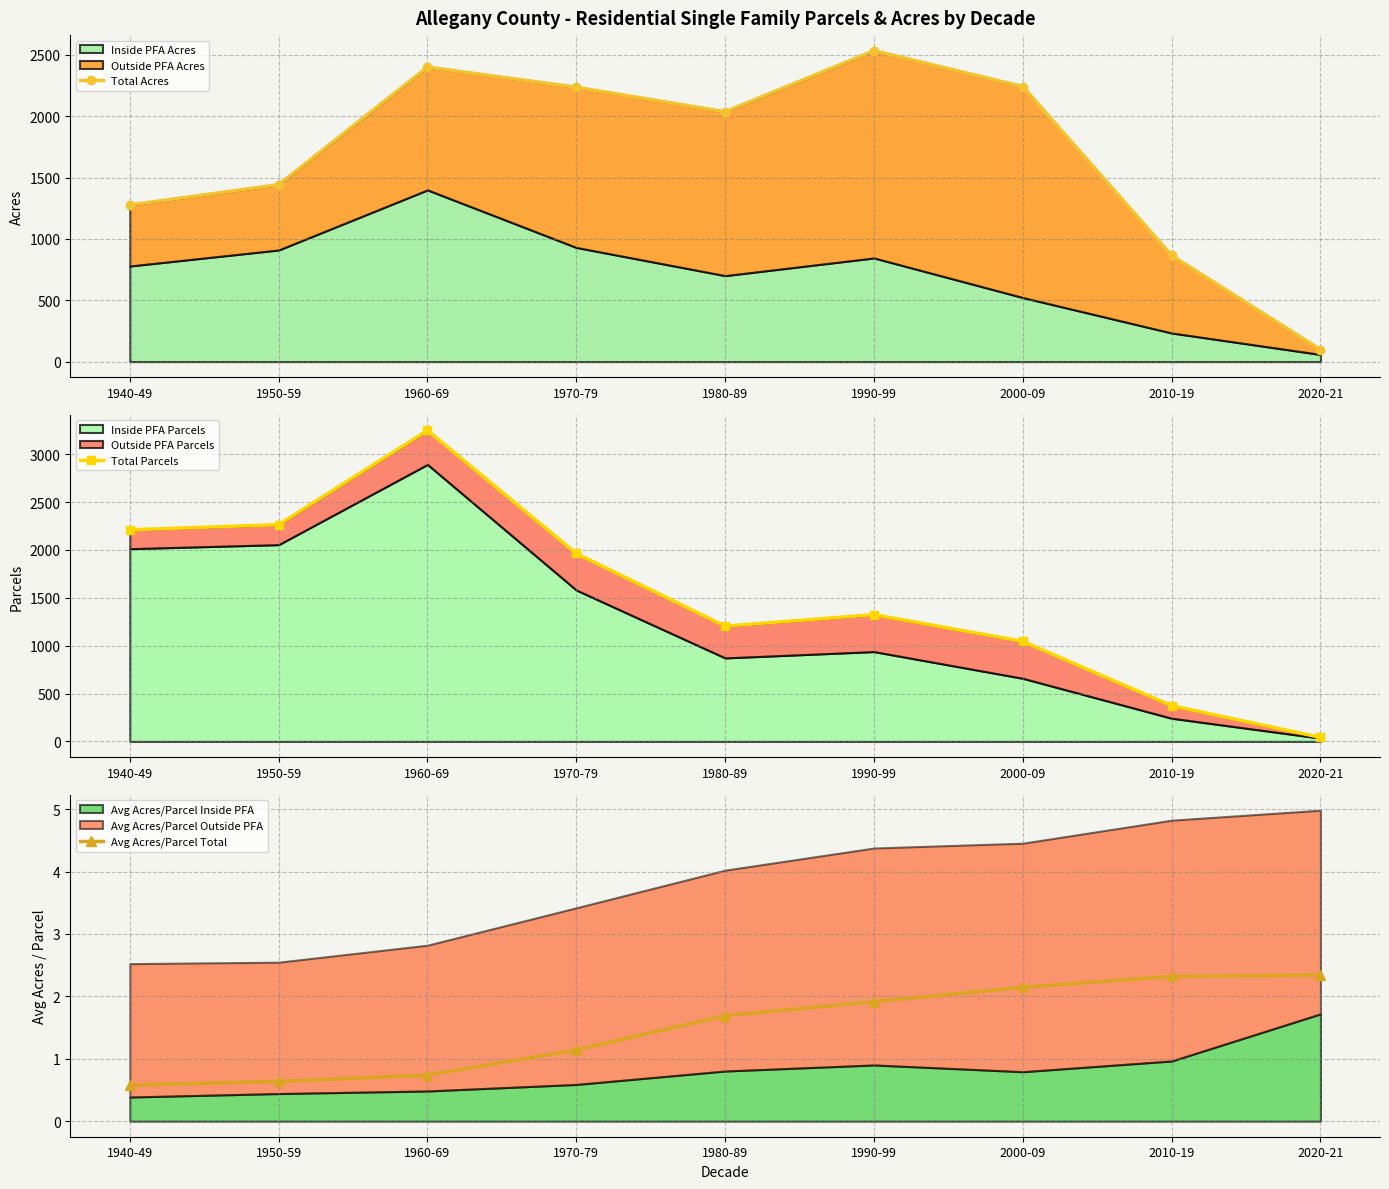

True or false: Avg Acres/Parcel Total and Total Parcels cross at least once.

False